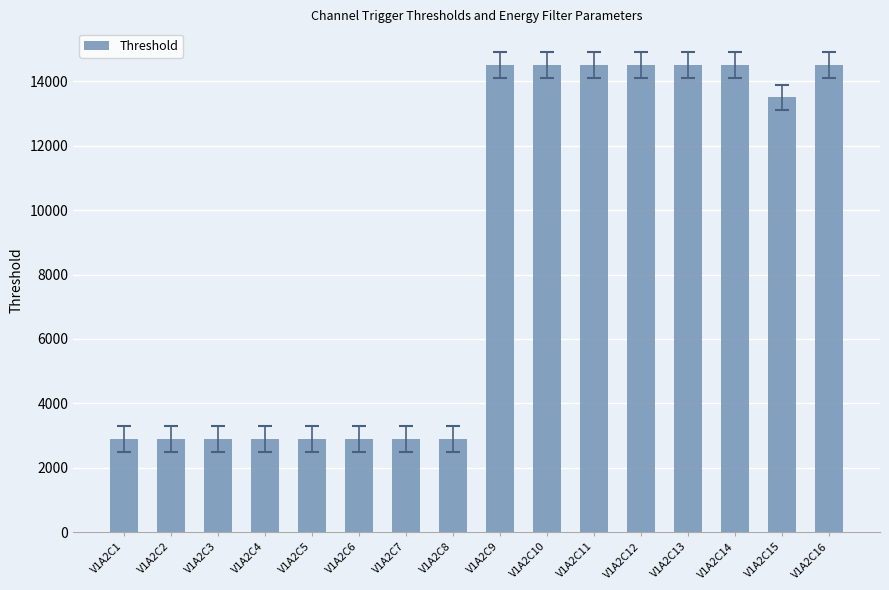

What is the sum of the values at V1A2C12 and V1A2C15?

28000